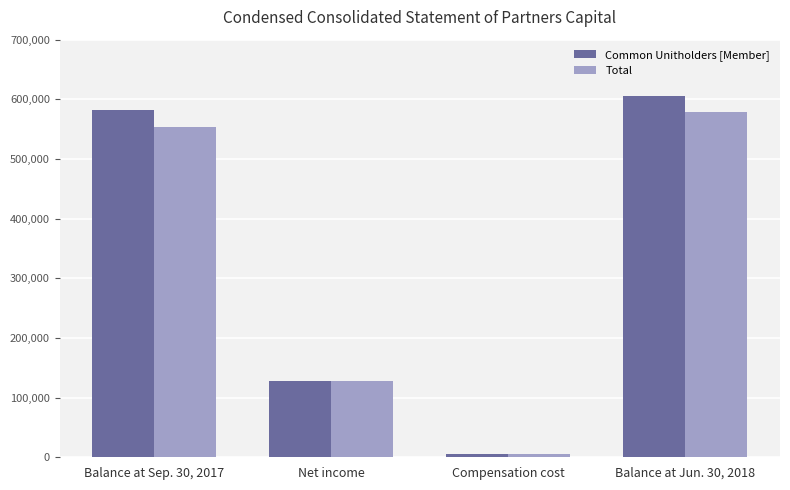

Reading left to right, extract all data points from this chart.

Common Unitholders [Member]: 581794	127360	6016	604828
Total: 552982	127360	6016	578287